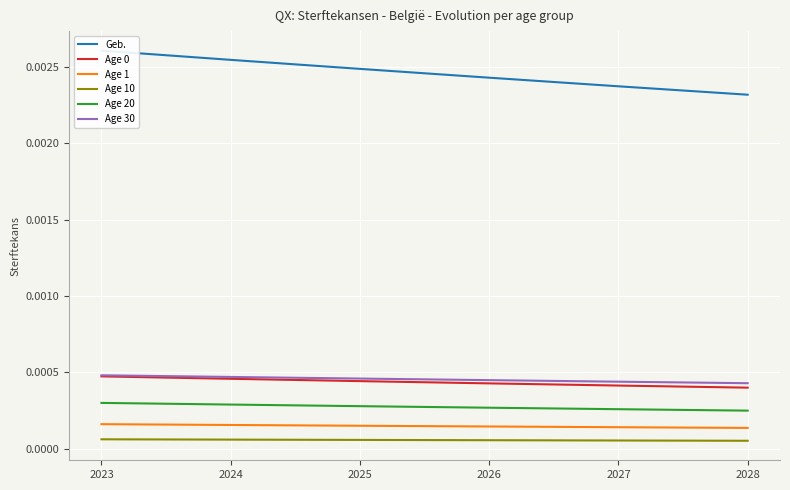

Reading left to right, list all the values displayed in this chart.

Geb.: 0.0	0.0	0.0	0.0	0.0	0.0
Age 0: 0.0	0.0	0.0	0.0	0.0	0.0
Age 1: 0.0	0.0	0.0	0.0	0.0	0.0
Age 10: 0.0	0.0	0.0	0.0	0.0	0.0
Age 20: 0.0	0.0	0.0	0.0	0.0	0.0
Age 30: 0.0	0.0	0.0	0.0	0.0	0.0